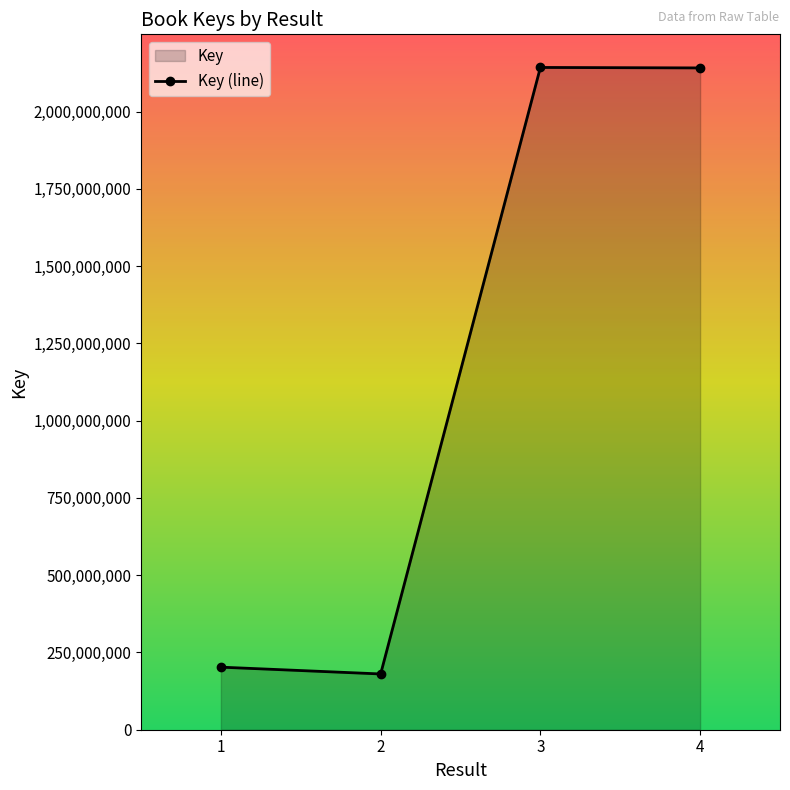

Does the chart have visible grid lines?

No